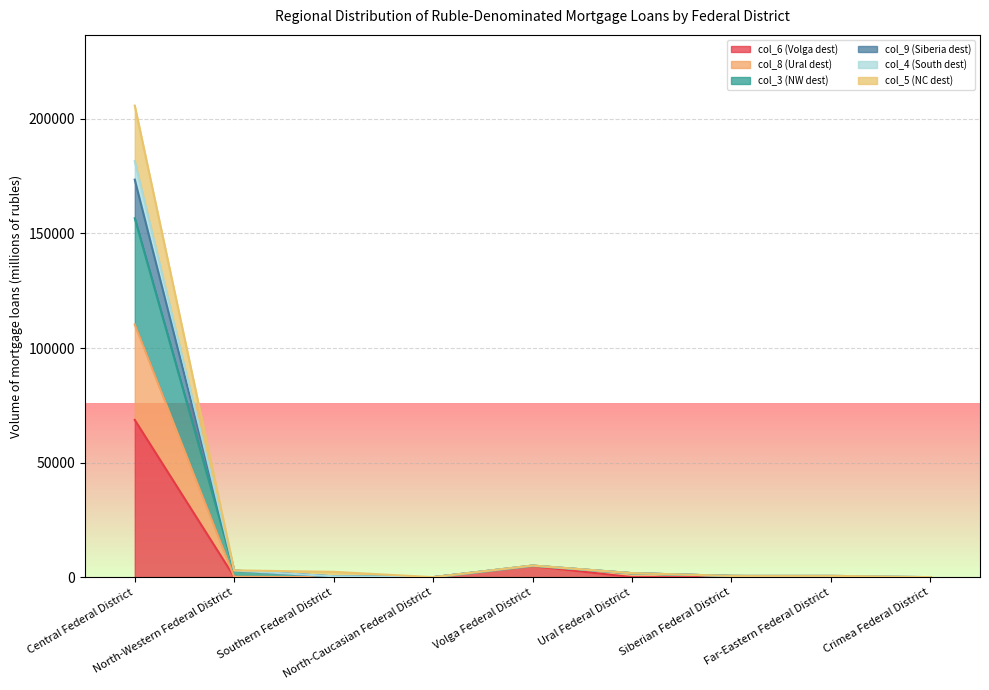

At how many categories does at least one series exceed 133478?

1